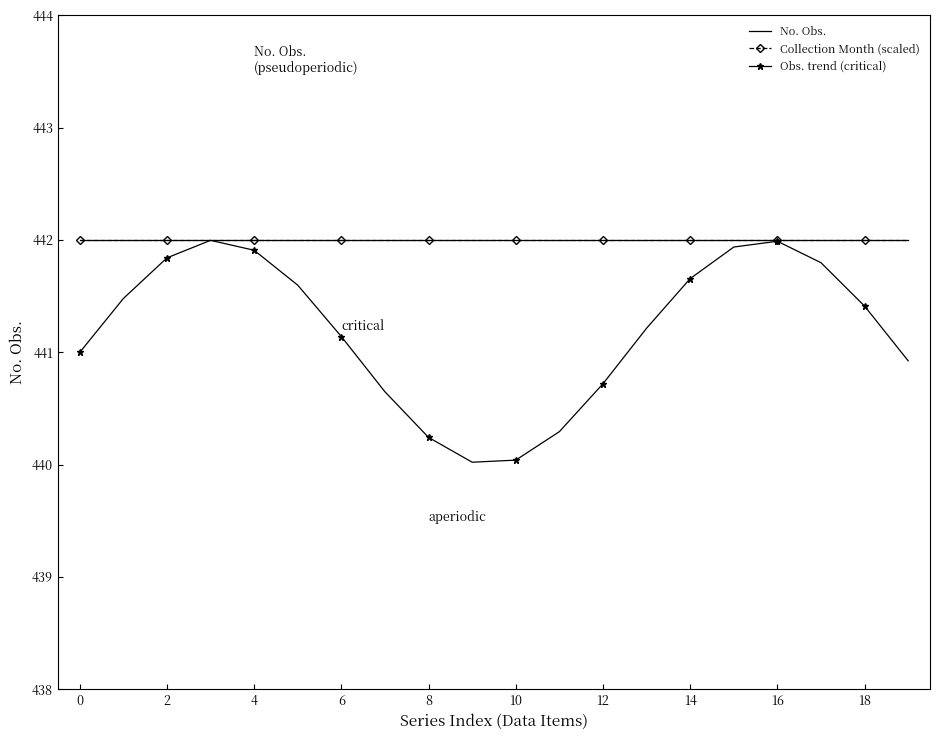

What is the minimum value shown in the chart?

440.0